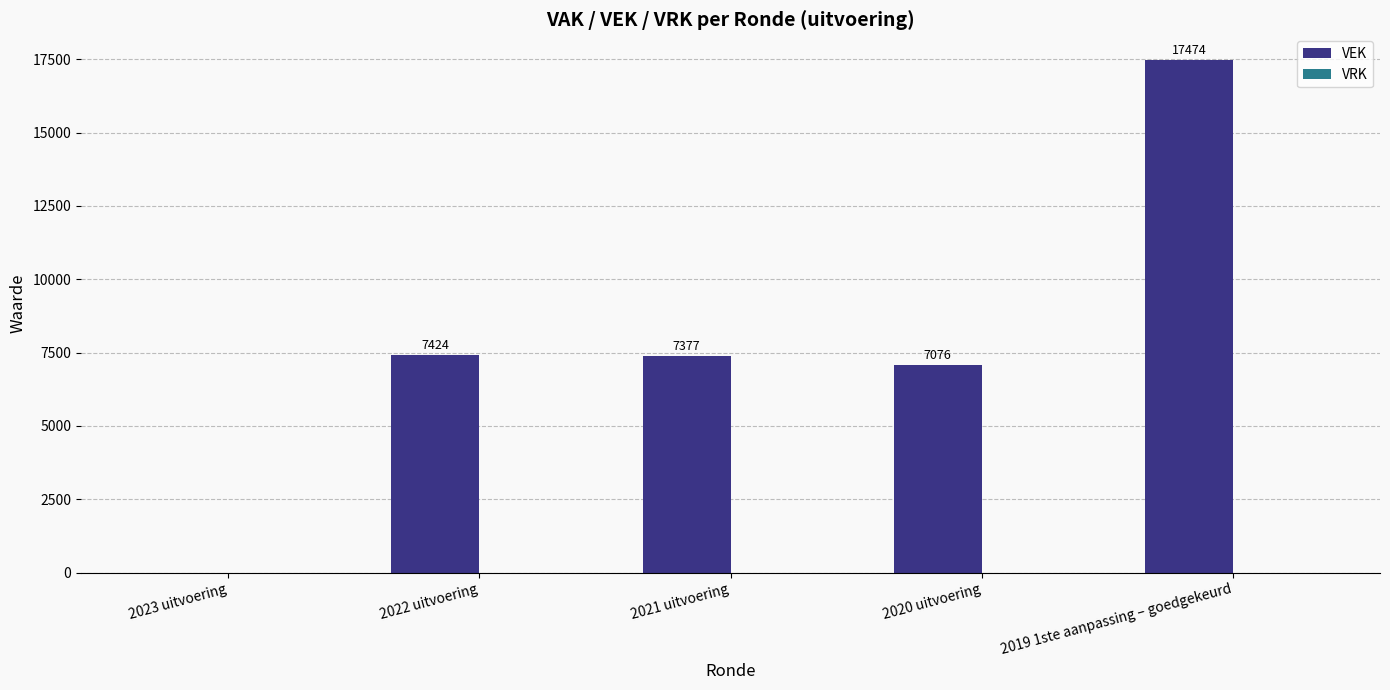

The chart shows a value of 3516 at 2019 1ste aanpassing – goedgekeurd. True or false?

False